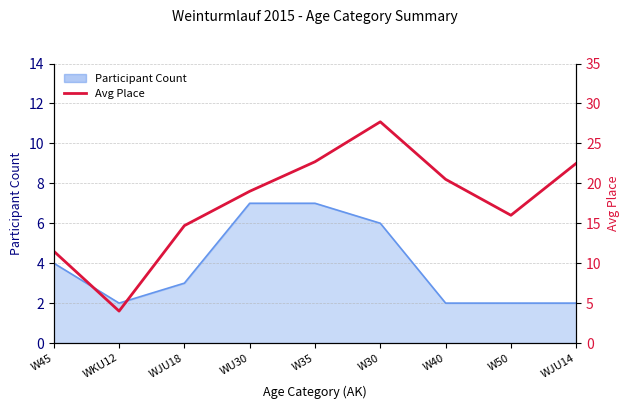

The value at W30 is 7.6. True or false?

False